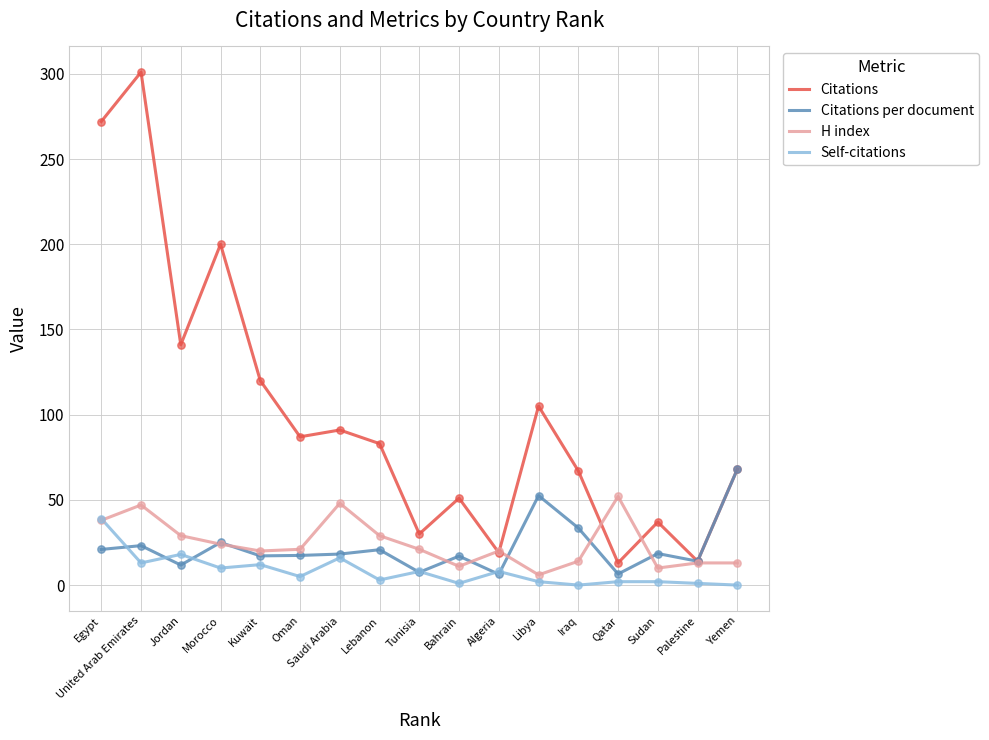

What is the total value across all series at Bahrain?

80.0